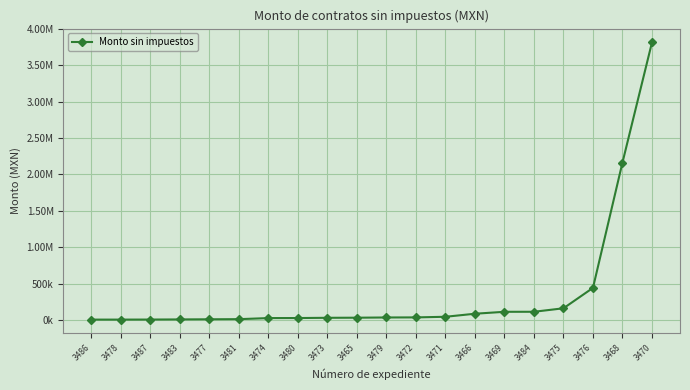

What is the label of the 8th point from the right?

3471